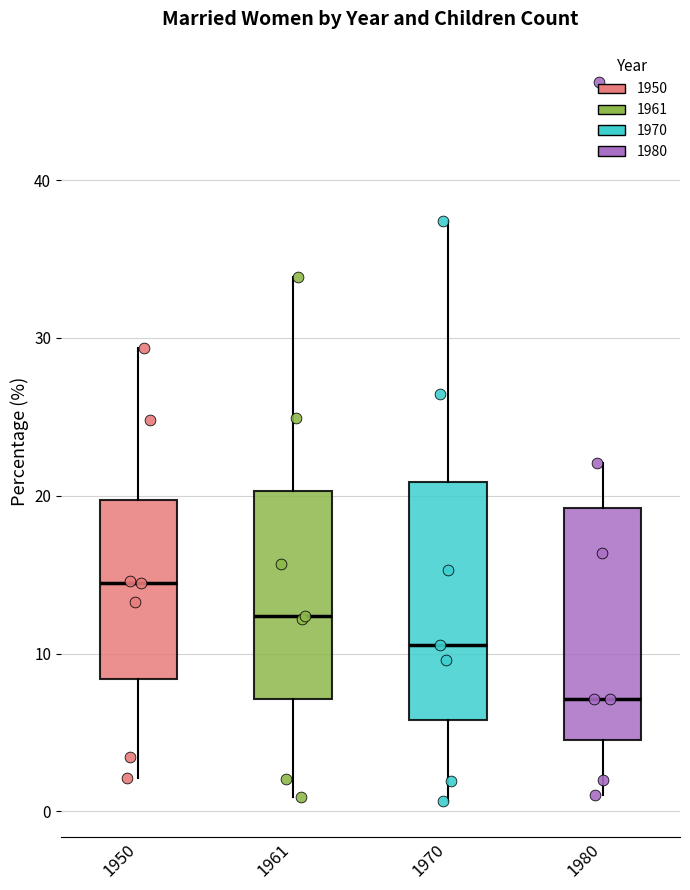

Which box has the highest median line?

1950